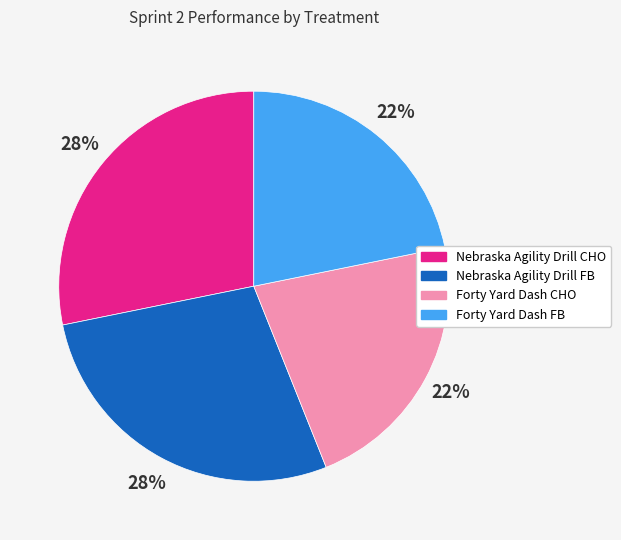

Is it true that Nebraska Agility Drill CHO is 37% of the pie?

False